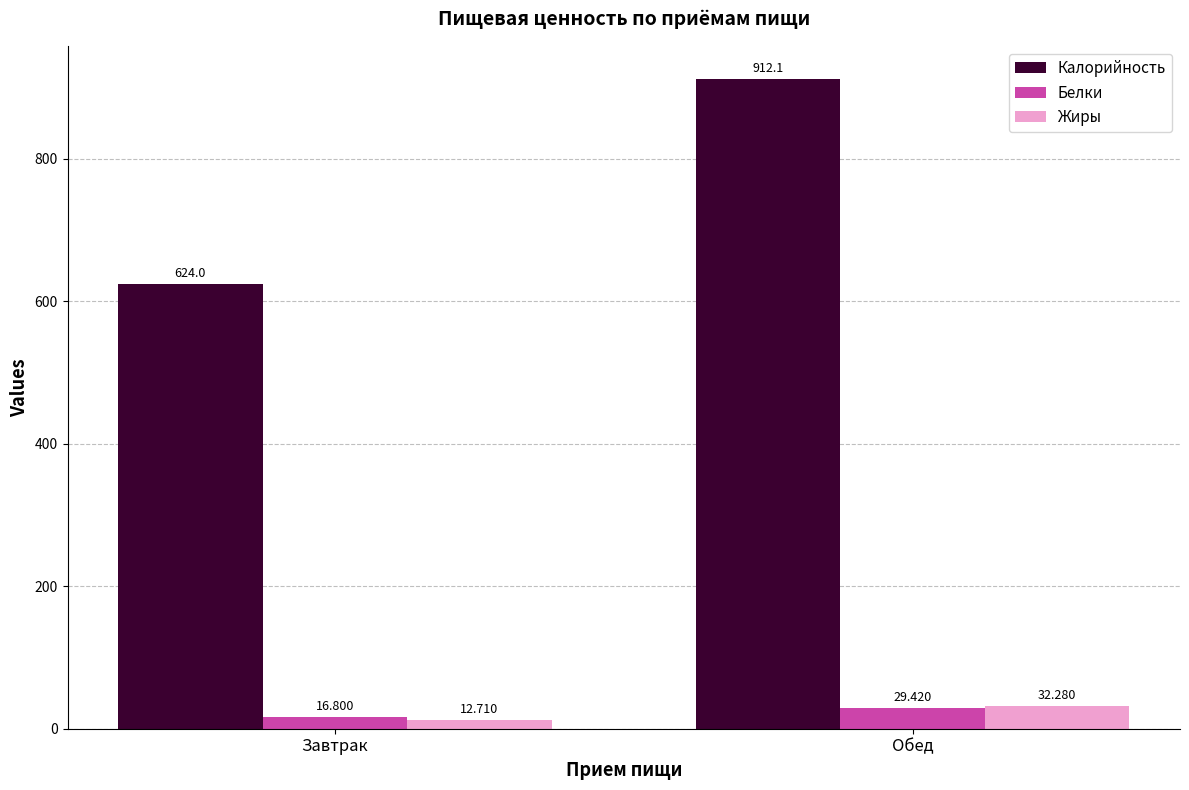

Rank the series at Обед from highest to lowest value.

Калорийность, Жиры, Белки